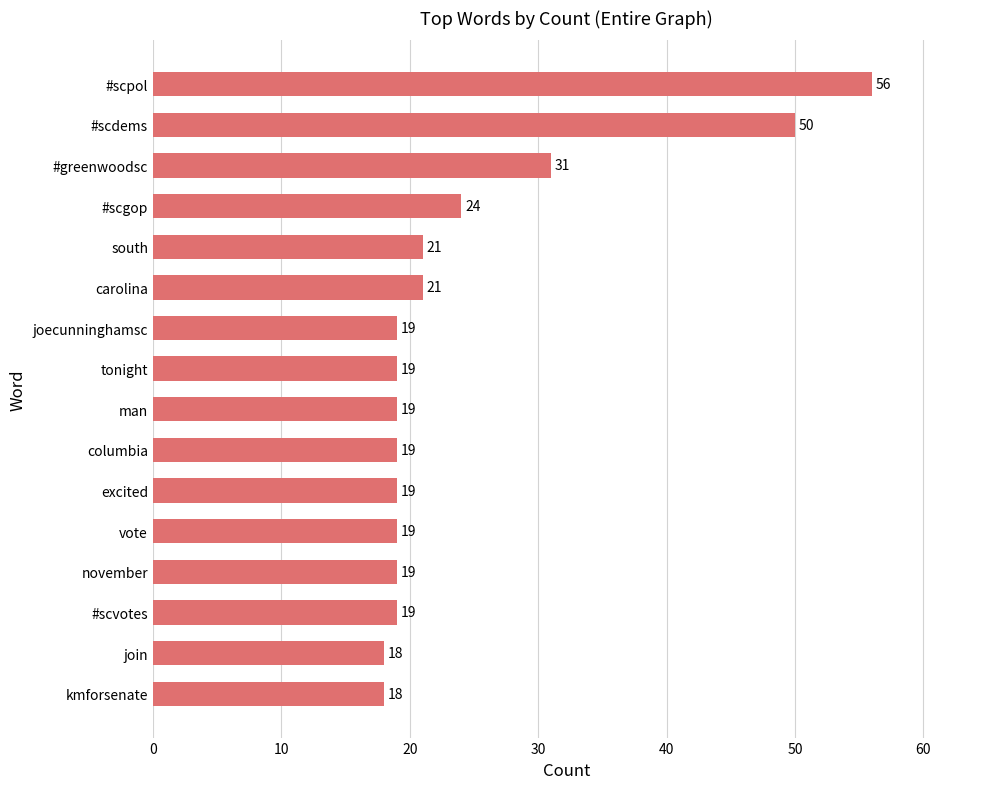

Reading top to bottom, transcribe all the data shown in this chart.

56	50	31	24	21	21	19	19	19	19	19	19	19	19	18	18